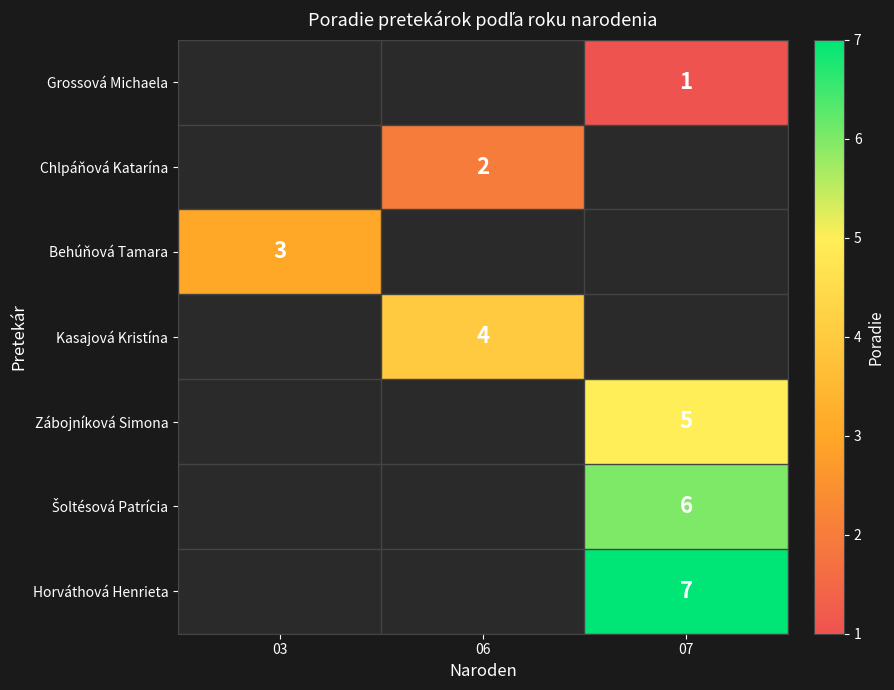

What is the smallest value displayed?

1.0